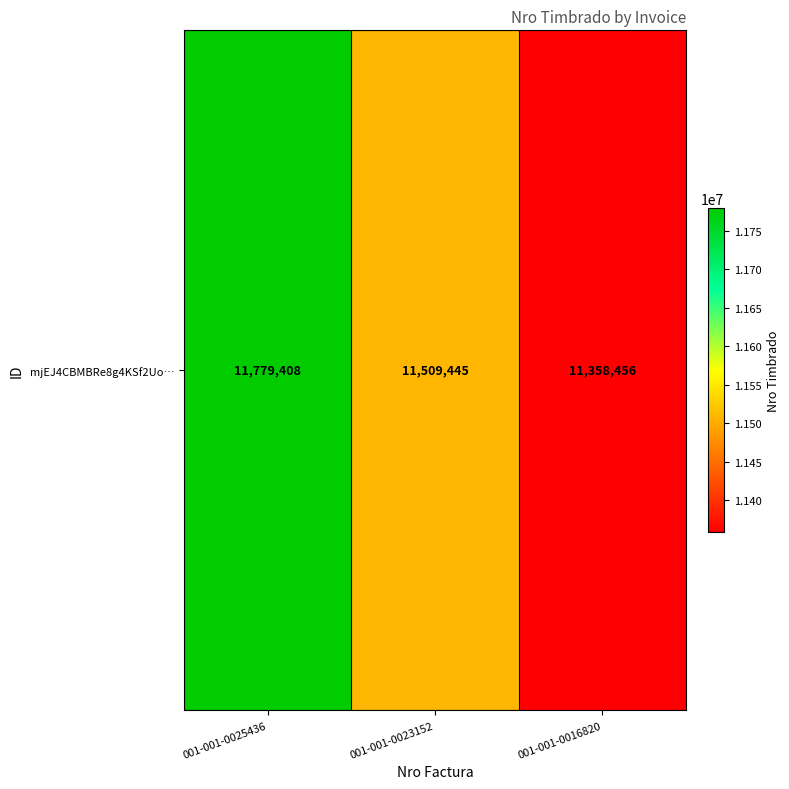

What is the difference between the second highest and minimum values?

150989